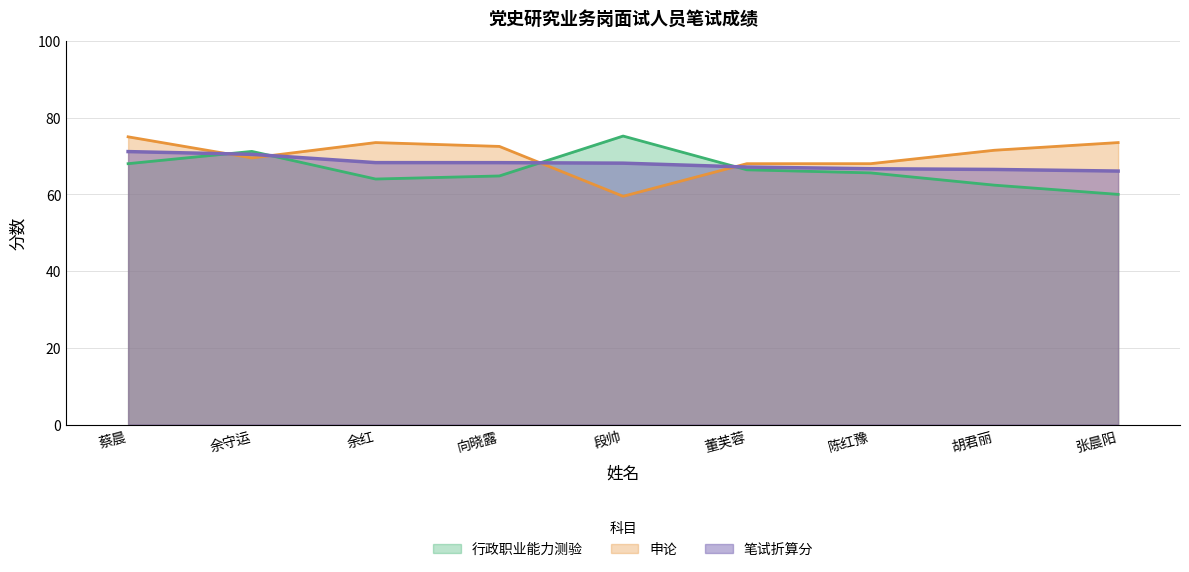

How many times do 笔试折算分 and 行政职业能力测验 cross each other?

4